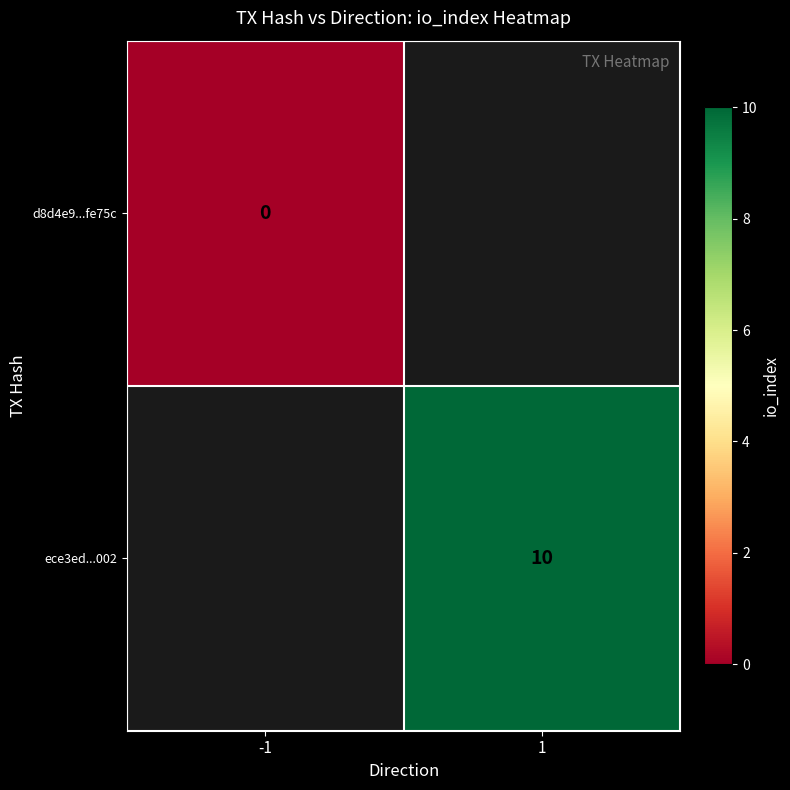

The ece3ed...002 series shows 17 at 1. True or false?

False